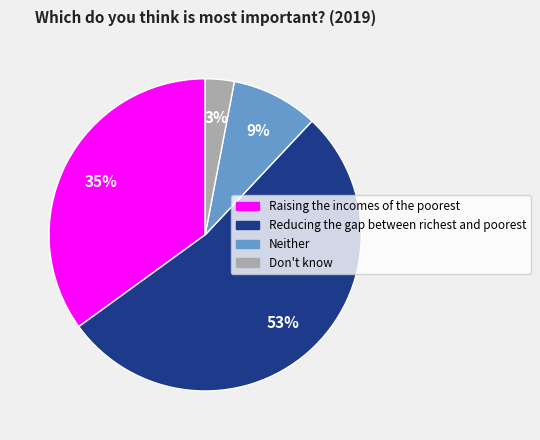

Which category has the biggest portion of the pie?

Reducing the gap between richest and poorest